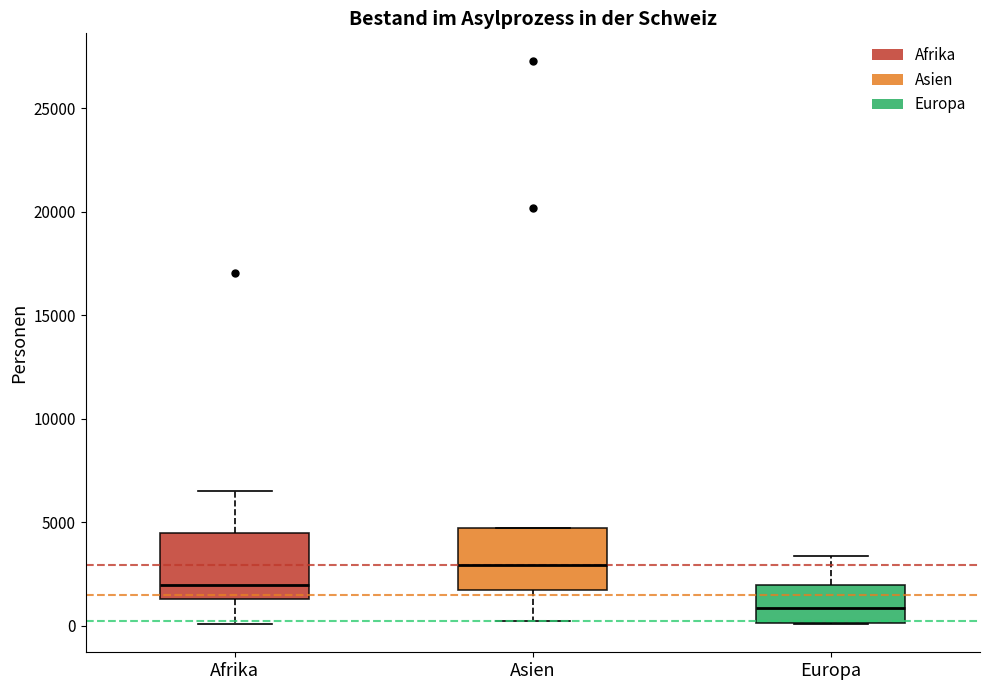

Reading left to right, transcribe this box plot: for each box, give where its median line is, the range the box spans, and where its two whiskers end, as read against the y-axis. The values are not printed on the chart, so give them approximately, as read against the axis.

Afrika: median 2000, box 1500 to 4500, whiskers 0 to 6500
Asien: median 3000, box 1500 to 4500, whiskers 0 to 4500
Europa: median 1000, box 0 to 2000, whiskers 0 to 3500